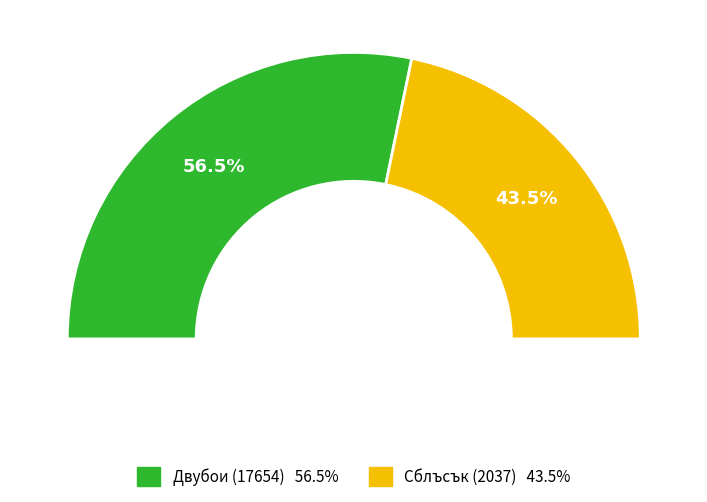

To the nearest percent, what portion does Сблъсък (2037) represent?

44%